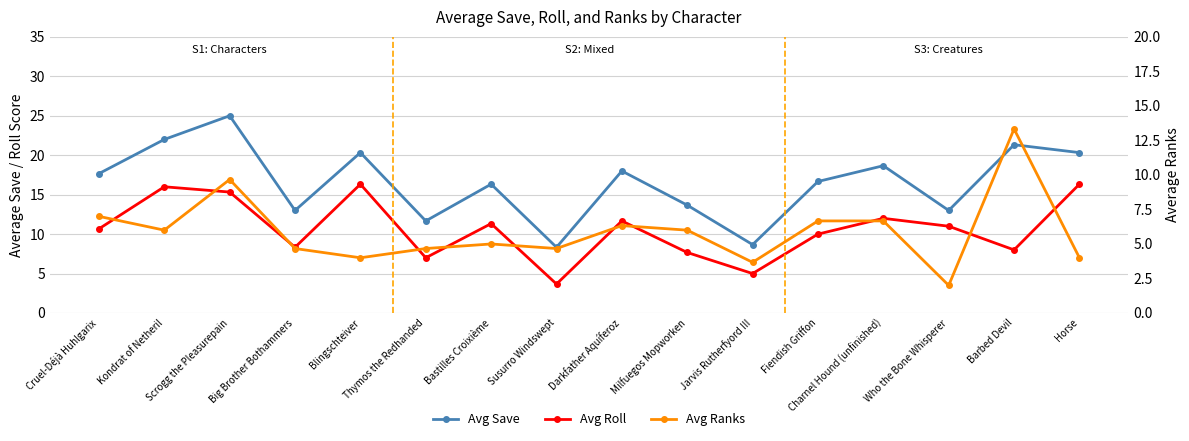

Reading left to right, transcribe all the data shown in this chart.

Avg Save: 17.7	22.0	25.0	13.0	20.3	11.7	16.3	8.3	18.0	13.7	8.7	16.7	18.7	13.0	21.3	20.3
Avg Roll: 10.7	16.0	15.3	8.3	16.3	7.0	11.3	3.7	11.7	7.7	5.0	10.0	12.0	11.0	8.0	16.3
Avg Ranks: 7.0	6.0	9.7	4.7	4.0	4.7	5.0	4.7	6.3	6.0	3.7	6.7	6.7	2.0	13.3	4.0